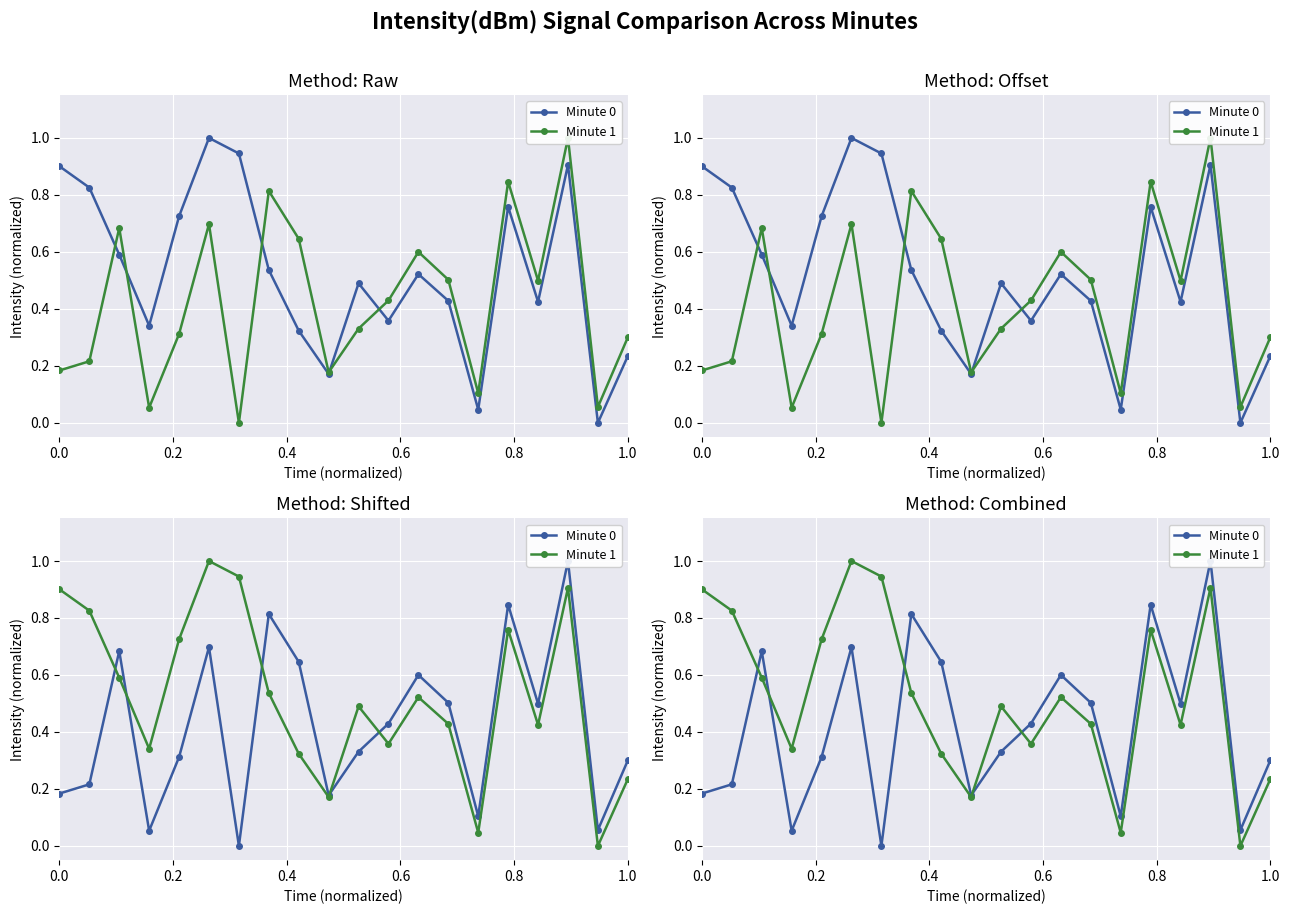

How many values in the Minute 1 series exceed 0?

19